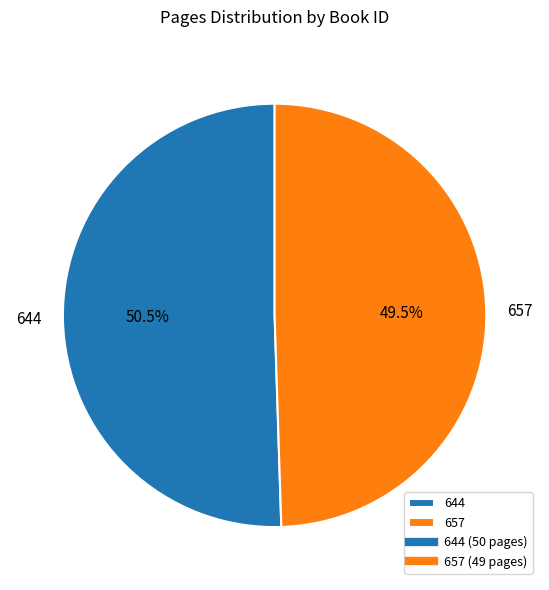

To the nearest percent, what is the difference between the 657 and 644 slice percentages?

1%